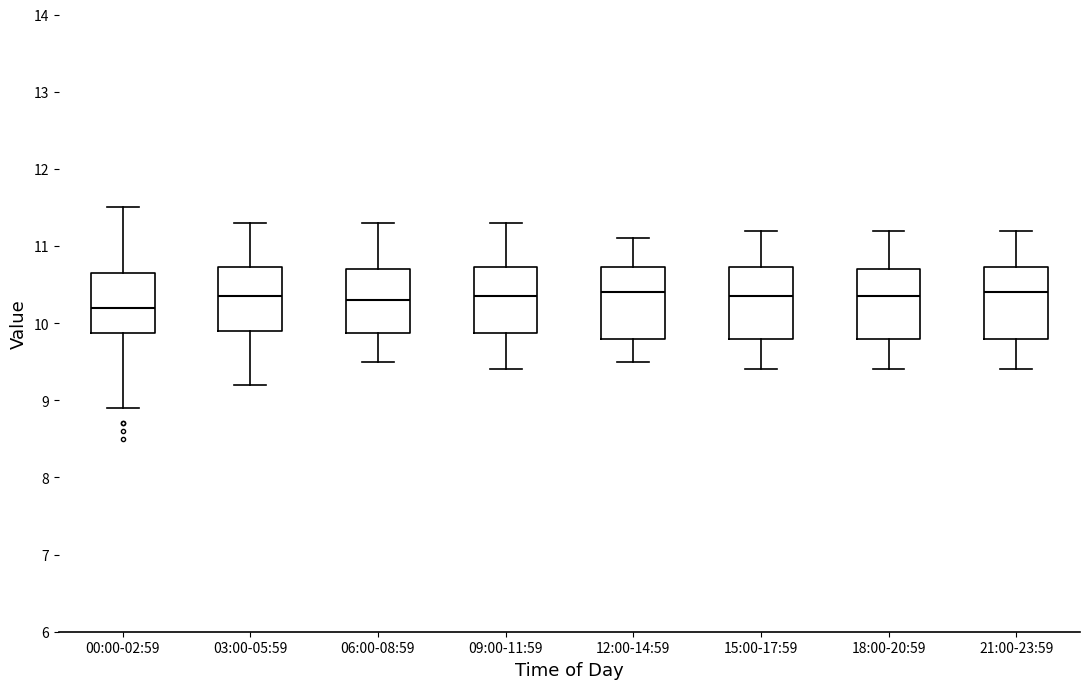

Reading left to right, transcribe this box plot: for each box, give where its median line is, the range the box spans, and where its two whiskers end, as read against the y-axis. The values are not printed on the chart, so give them approximately, as read against the axis.

00:00-02:59: median 10.2, box 9.9 to 10.7, whiskers 8.9 to 11.5
03:00-05:59: median 10.4, box 9.9 to 10.7, whiskers 9.2 to 11.3
06:00-08:59: median 10.3, box 9.9 to 10.7, whiskers 9.5 to 11.3
09:00-11:59: median 10.4, box 9.9 to 10.7, whiskers 9.4 to 11.3
12:00-14:59: median 10.4, box 9.8 to 10.7, whiskers 9.5 to 11.1
15:00-17:59: median 10.4, box 9.8 to 10.7, whiskers 9.4 to 11.2
18:00-20:59: median 10.4, box 9.8 to 10.7, whiskers 9.4 to 11.2
21:00-23:59: median 10.4, box 9.8 to 10.7, whiskers 9.4 to 11.2